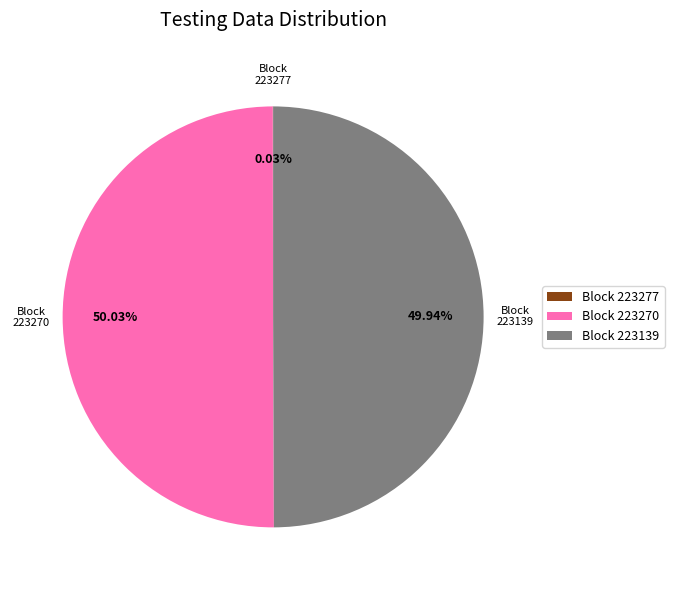

What is the ratio of the value at 223270 to the value at 223139?

1.0